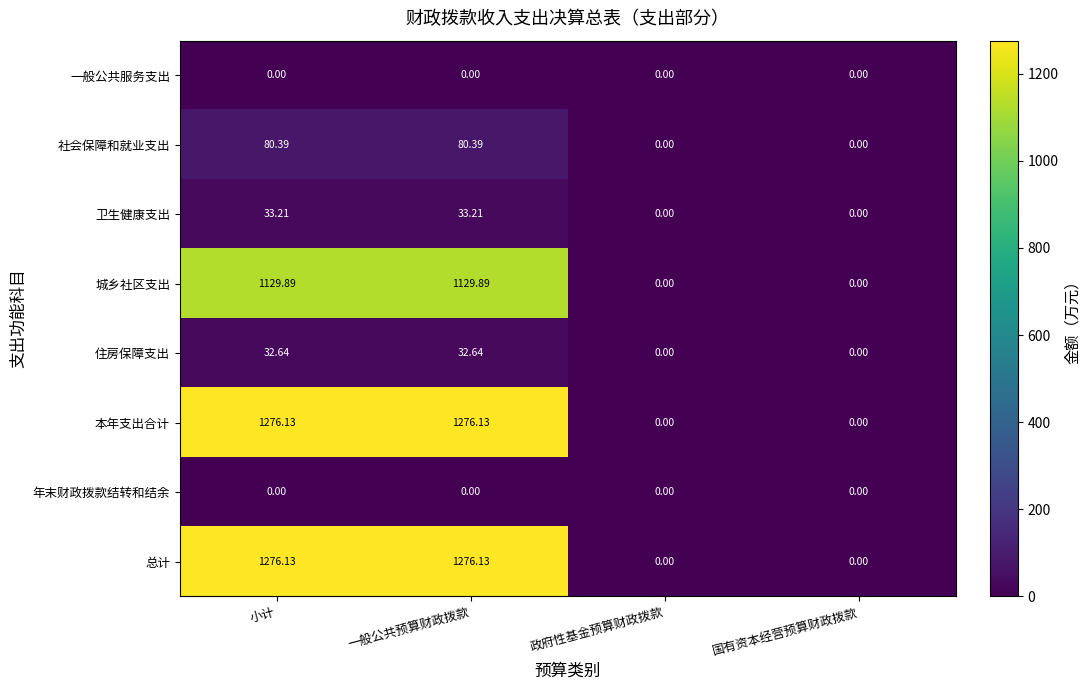

At which label does 城乡社区支出 first exceed 1129?

小计